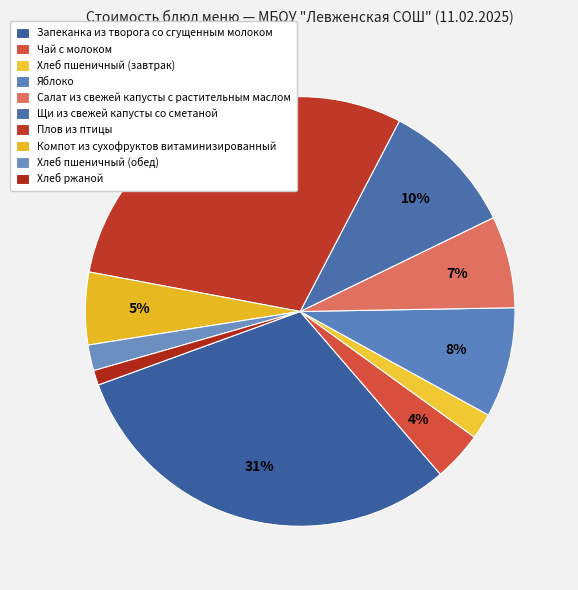

How many segments does this pie chart have?

10